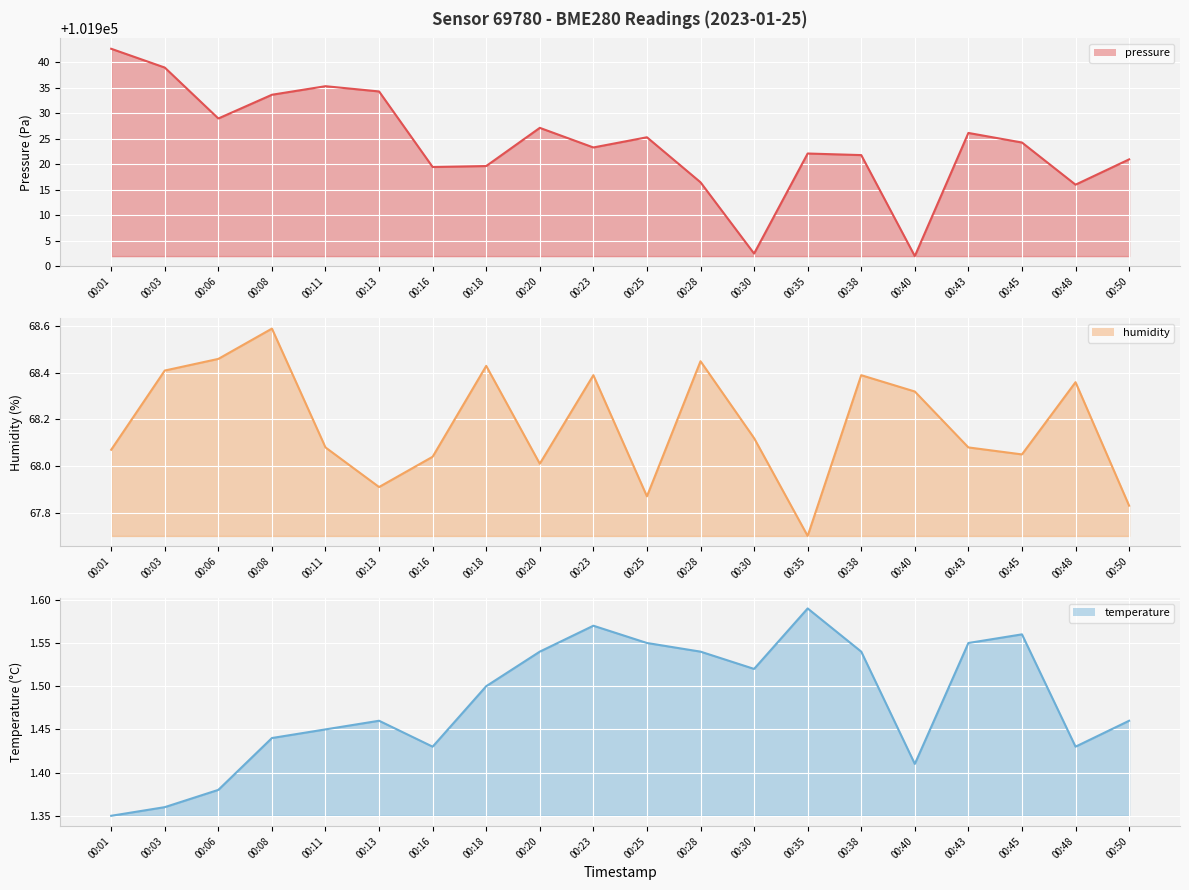

In temperature, how many points are lower than both neighbors (excluding endpoints)?

4